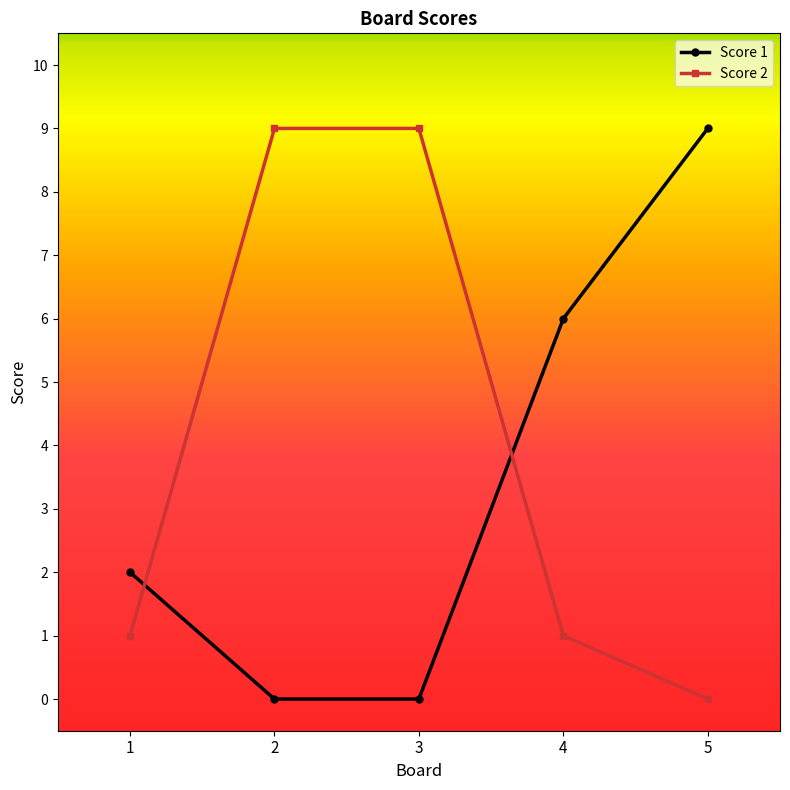

True or false: Score 1 has more than 2 points higher than both neighbors.

False